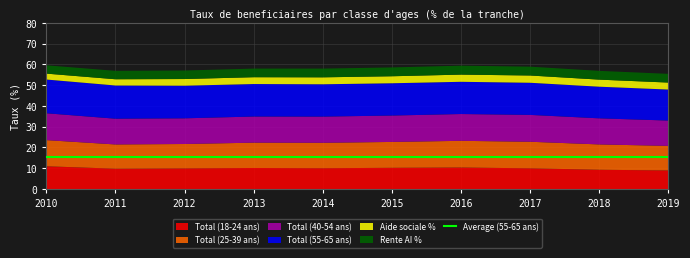

What is the minimum value for Total (18-24 ans)?

8.9